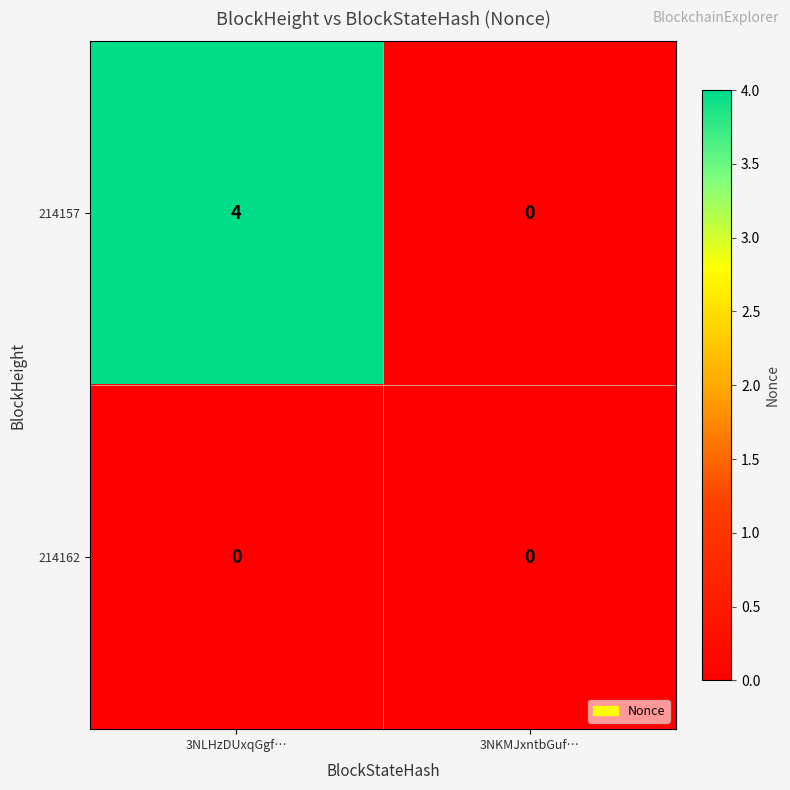

Is it true that 214162 equals 0 at 3NLHzDUxqGgf…?

True